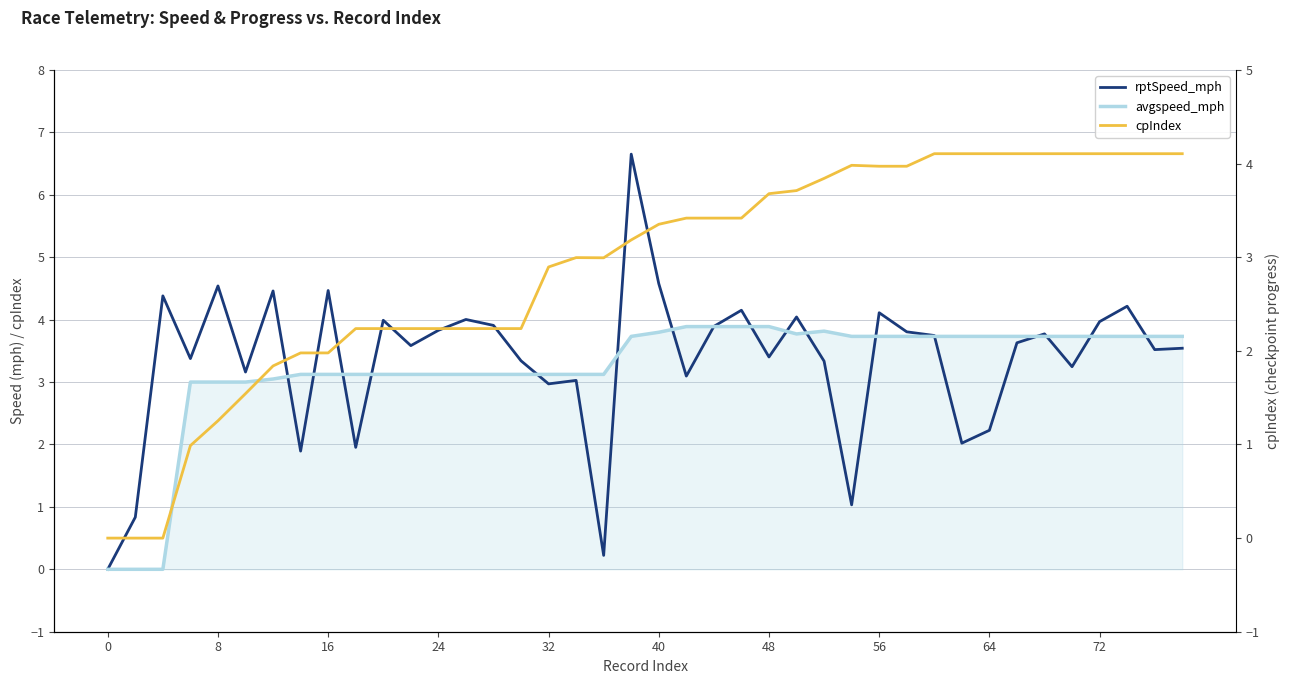

What is the greatest value displayed?

6.7